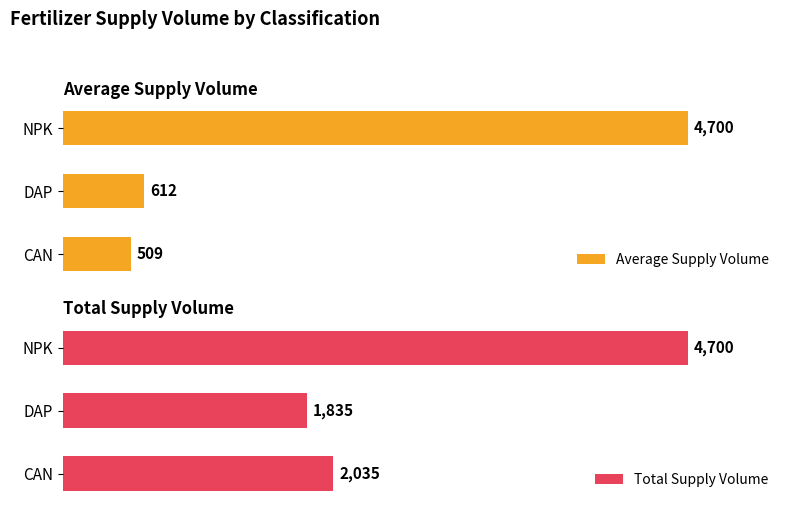

Which series has the largest total across all categories?

Total Supply Volume